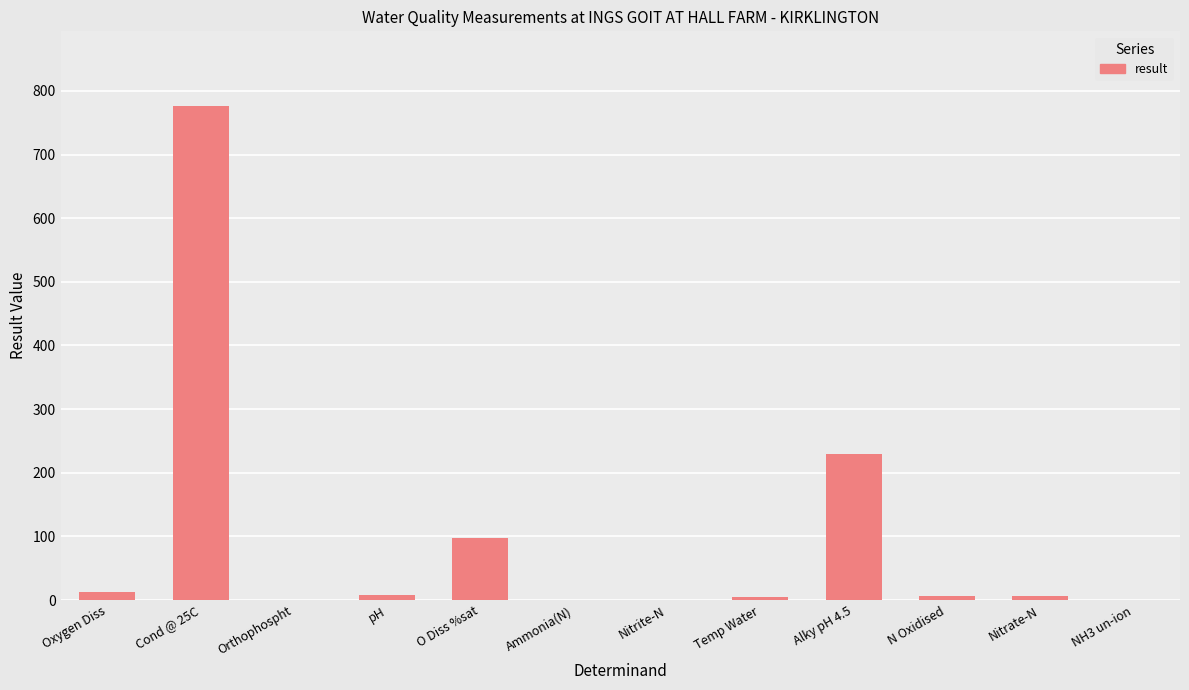

True or false: the data shows 5.4 at Temp Water.

True